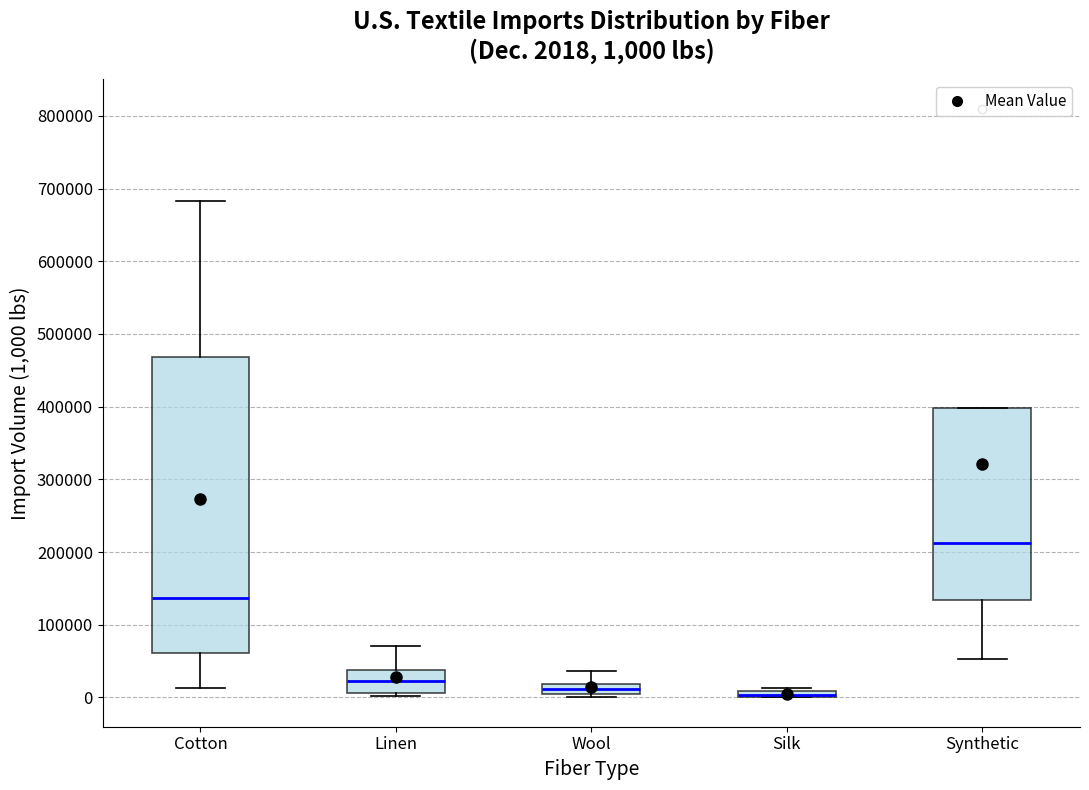

Which box is the tallest, from its lower edge to its upper edge?

Cotton